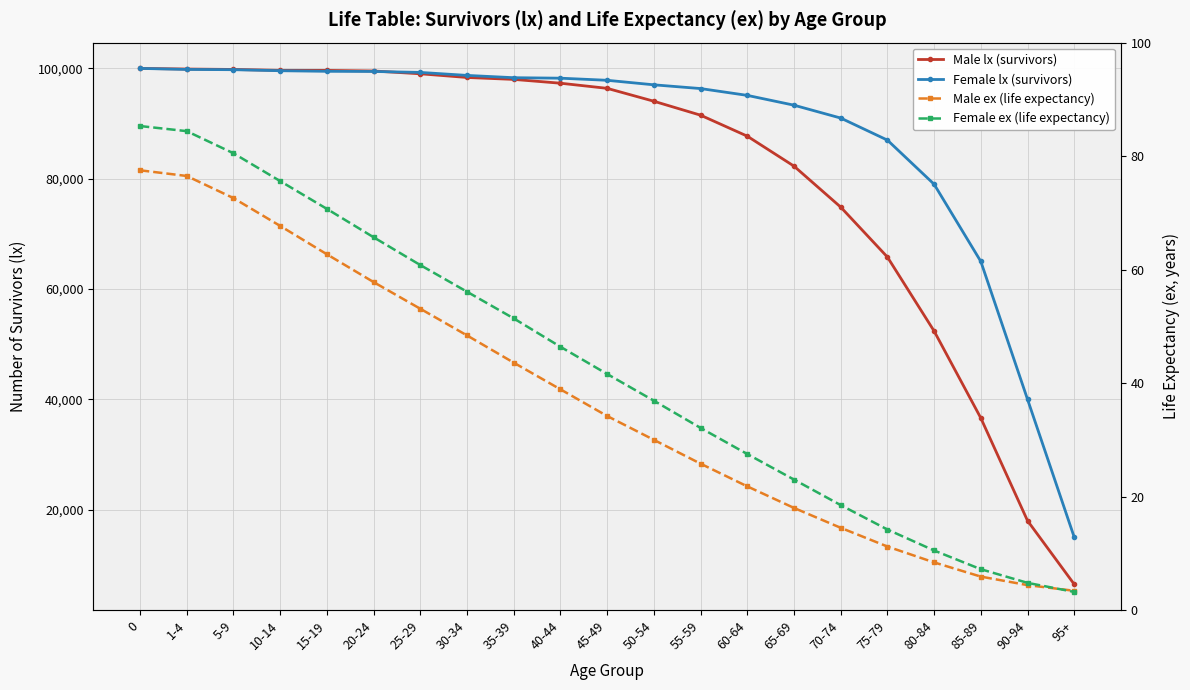

Which has a higher value, 60-64 or 75-79?

60-64